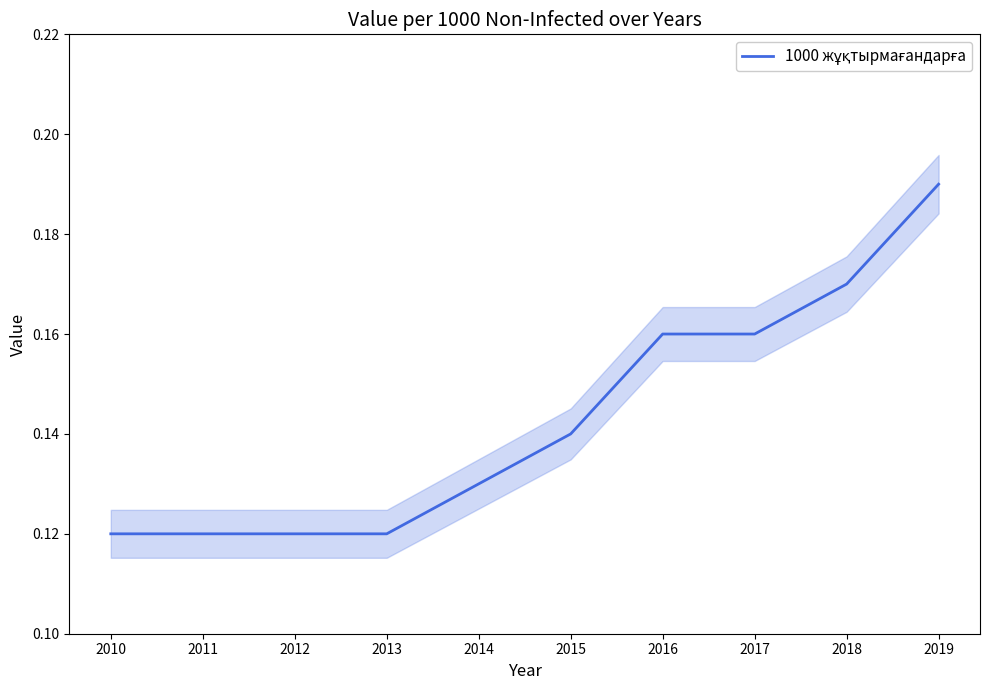

True or false: the data shows 0.1 at 2019.

False